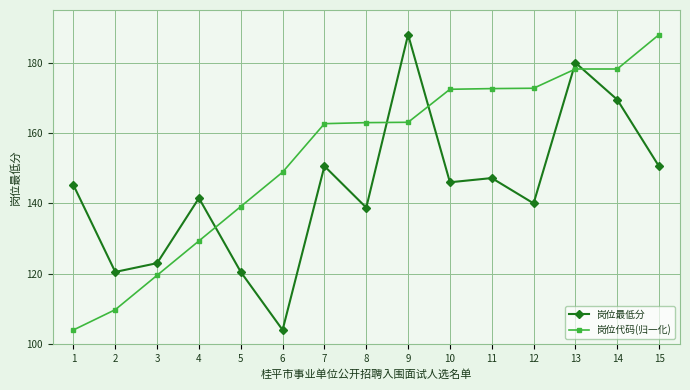

How many lines are shown in the chart?

2